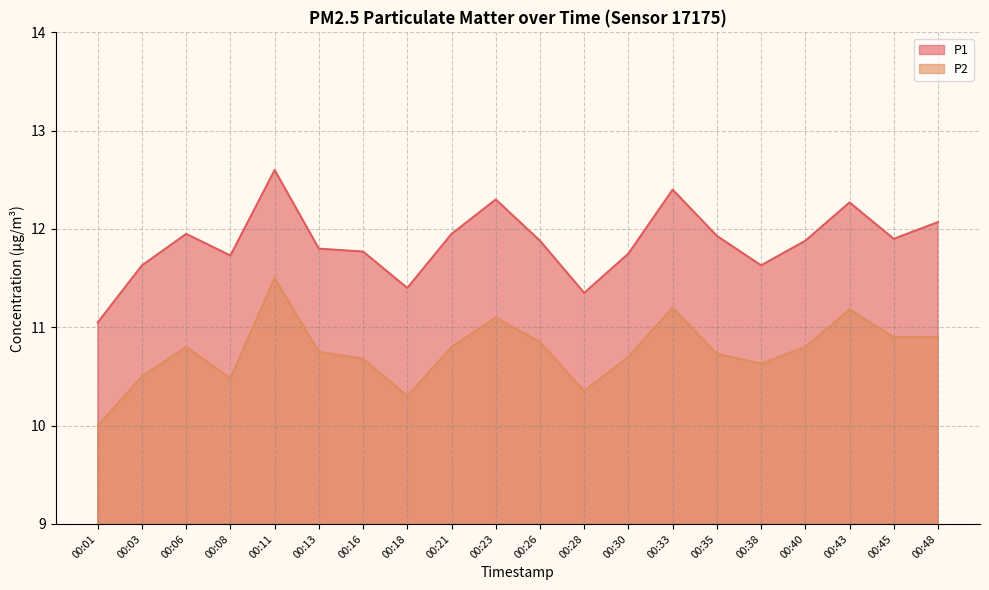

At which label does P1 reach its peak?

00:11